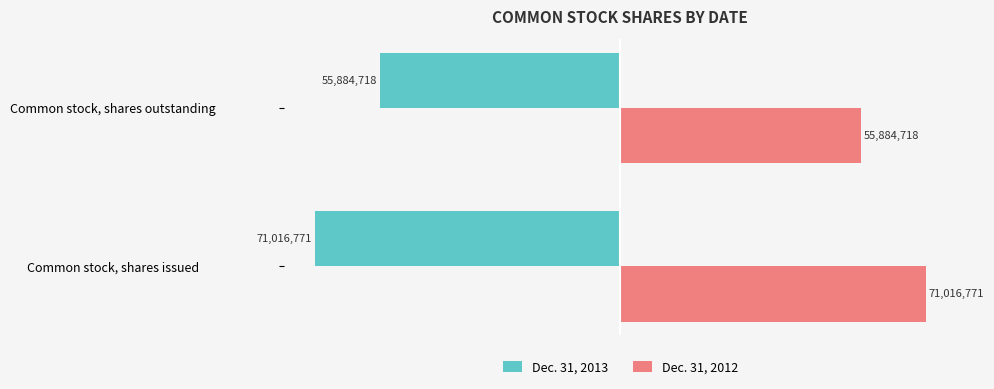

Reading left to right, transcribe all the data shown in this chart.

Dec. 31, 2013: -71016771	-55884718
Dec. 31, 2012: 71016771	55884718